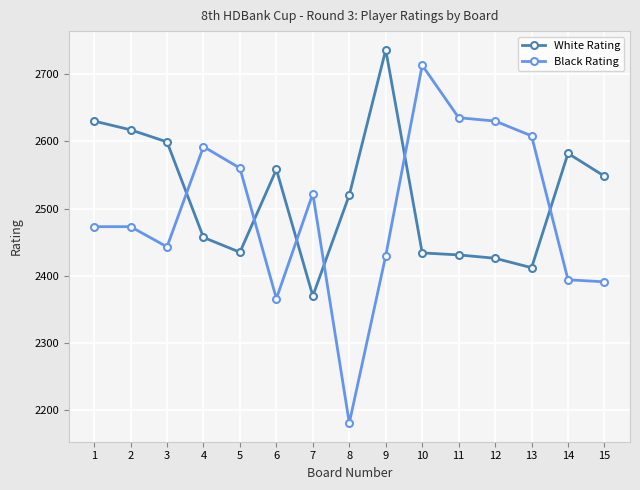

Which series ends up on top after the final intersection of White Rating and Black Rating?

White Rating